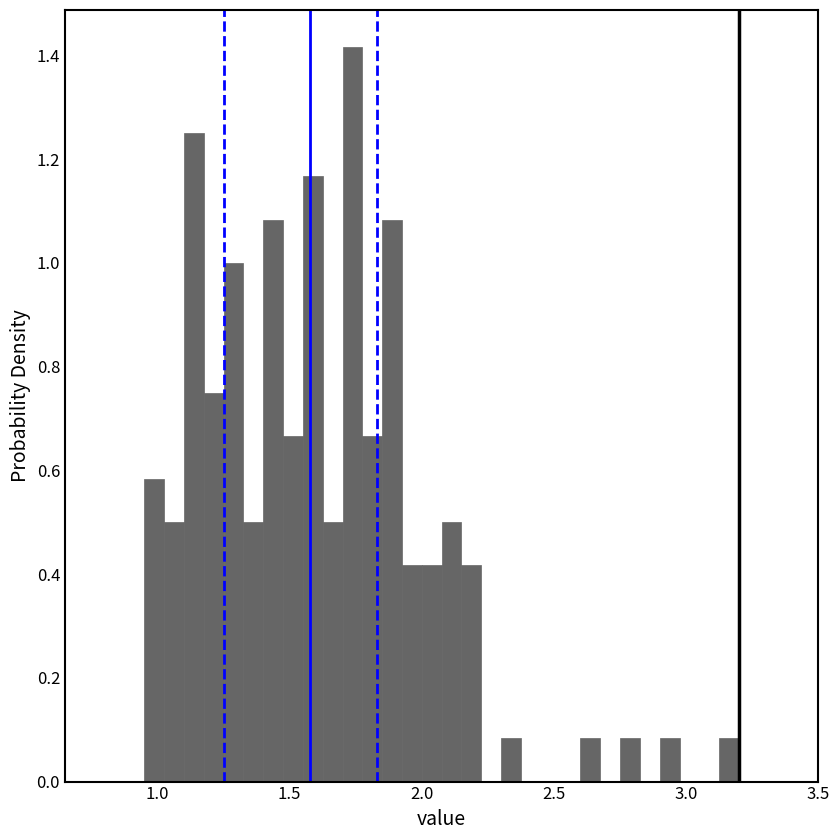

Read against the x-axis, roughly where is the centre of the tallest bar?

1.75